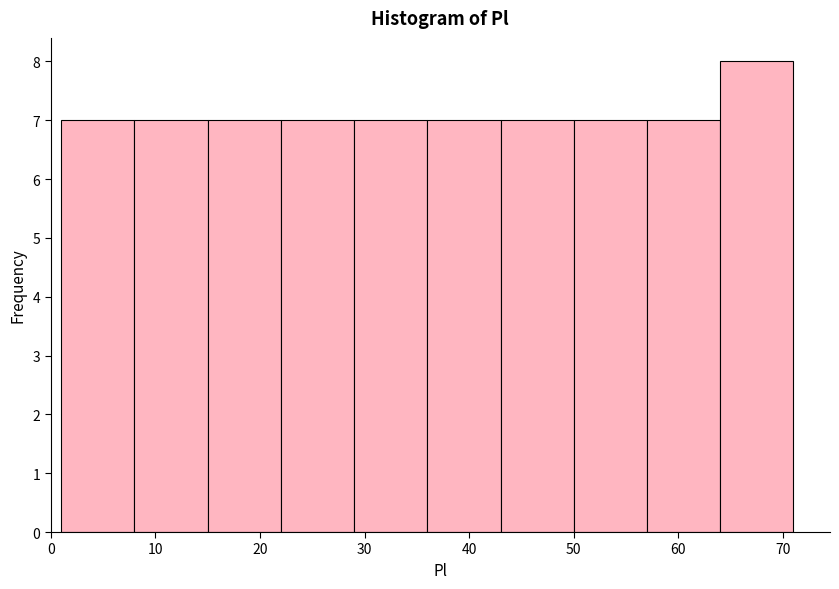

How tall is the bar that spans 43 to 50 on the x-axis? The values are not printed on the chart, so give them approximately, as read against the axis.

7